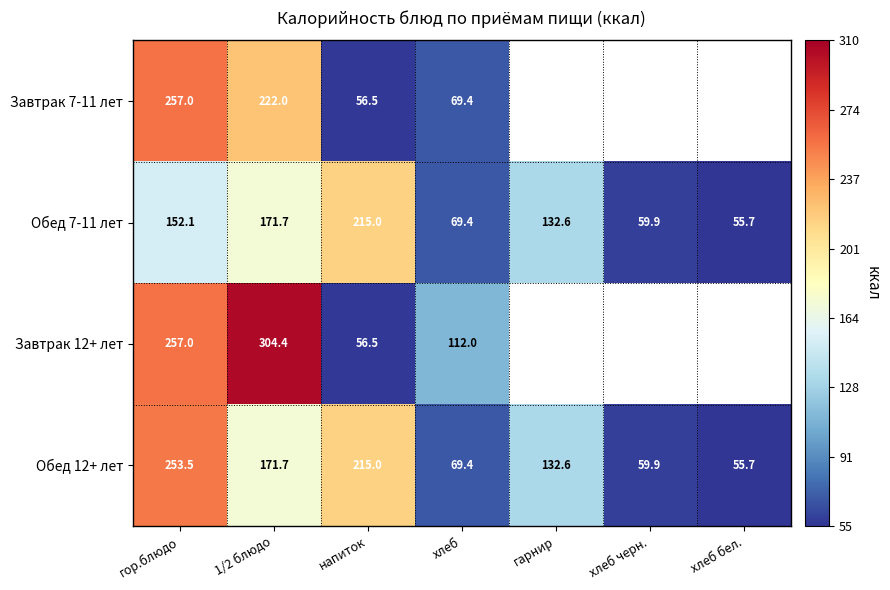

At which category is the sum across all series the highest?

гор.блюдо